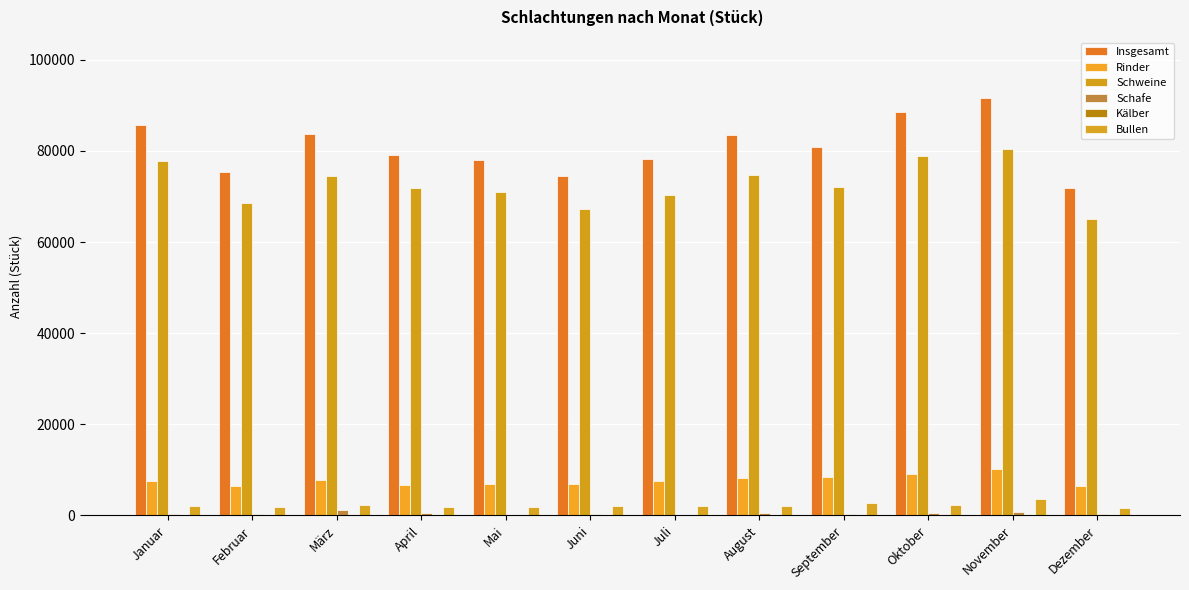

Reading left to right, extract all data points from this chart.

Insgesamt: 85579	75265	83700	79055	78052	74502	78256	83461	80865	88534	91549	71951
Rinder: 7612	6394	7827	6652	6804	7007	7664	8304	8456	9087	10246	6376
Schweine: 77716	68602	74521	71822	71025	67209	70373	74629	72097	78915	80486	65157
Schafe: 239	243	1281	502	186	254	201	501	262	470	773	394
Kälber: 57	47	79	55	62	57	55	62	54	73	81	83
Bullen: 2136	1759	2318	1927	1925	2129	1995	2048	2709	2344	3538	1557